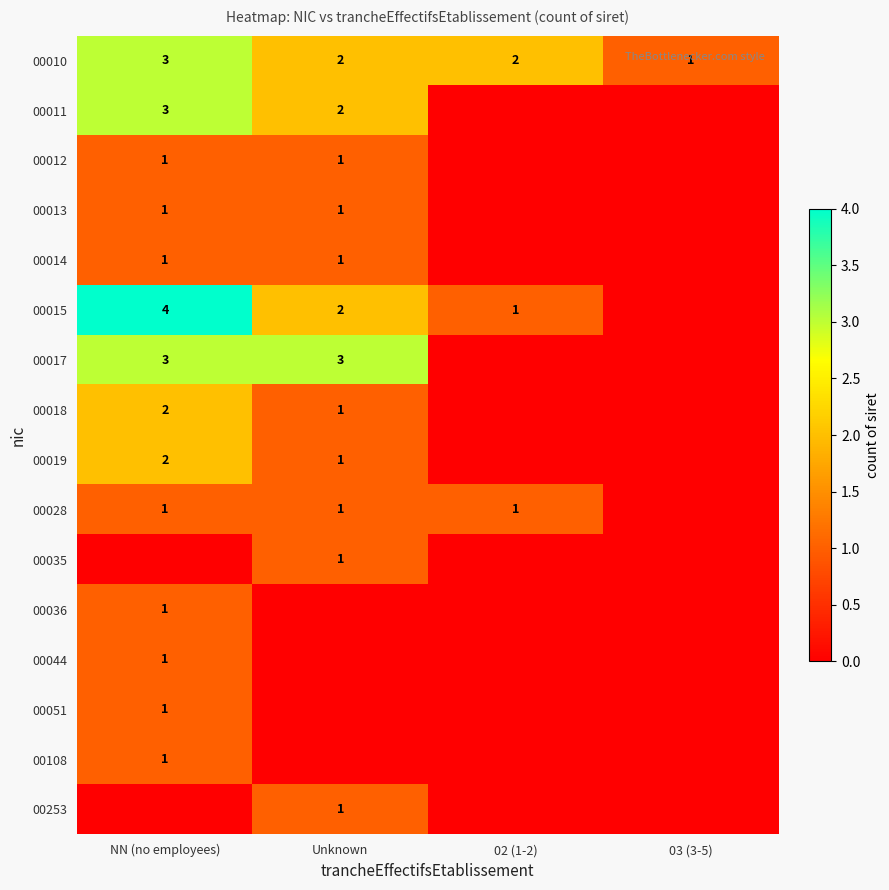

The value of 00019 at Unknown is 0. True or false?

False